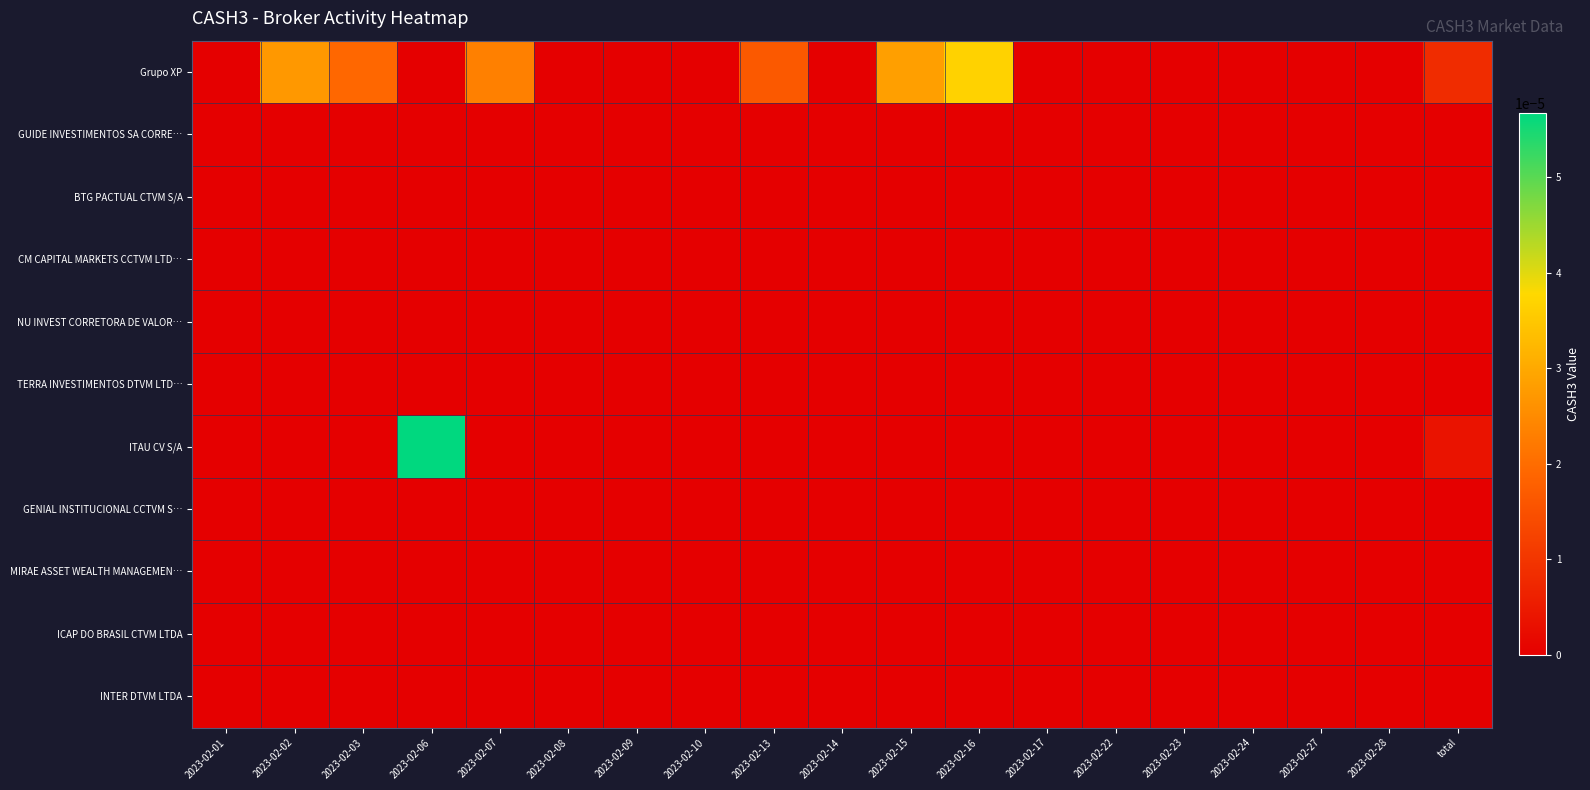

Which has a higher value, 2023-02-23 or 2023-02-27?

2023-02-23